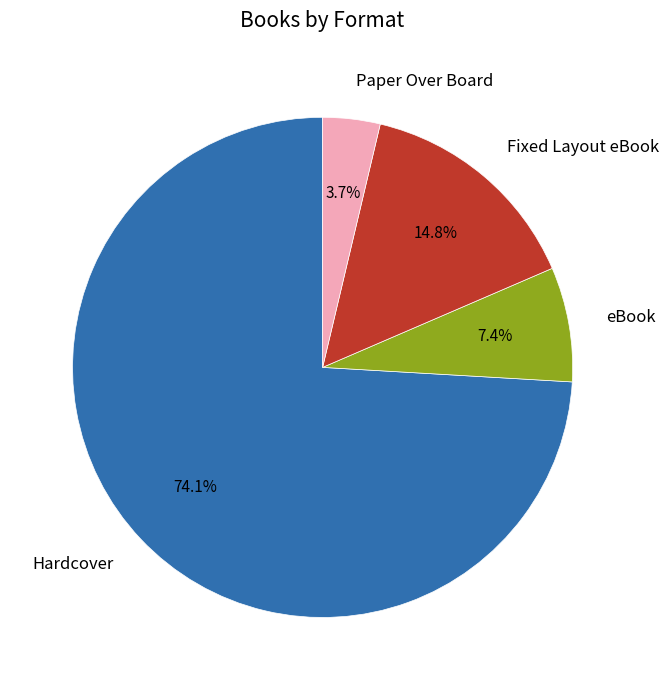

Count the number of slices in the pie.

4